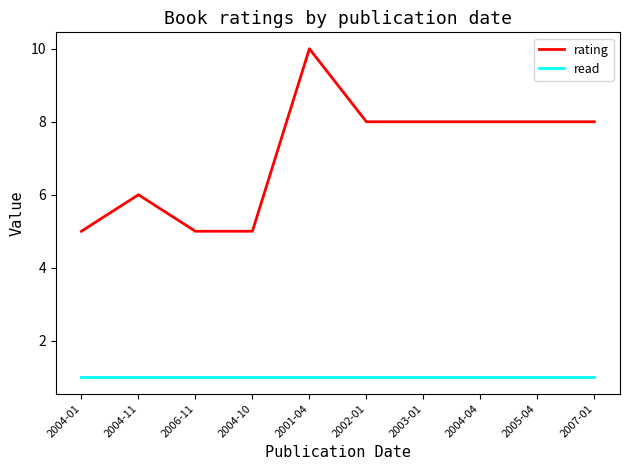

Reading right to left, what are all the values shown in this chart?

rating: 2007-01=8	2005-04=8	2004-04=8	2003-01=8	2002-01=8	2001-04=10	2004-10=5	2006-11=5	2004-11=6	2004-01=5
read: 2007-01=1	2005-04=1	2004-04=1	2003-01=1	2002-01=1	2001-04=1	2004-10=1	2006-11=1	2004-11=1	2004-01=1